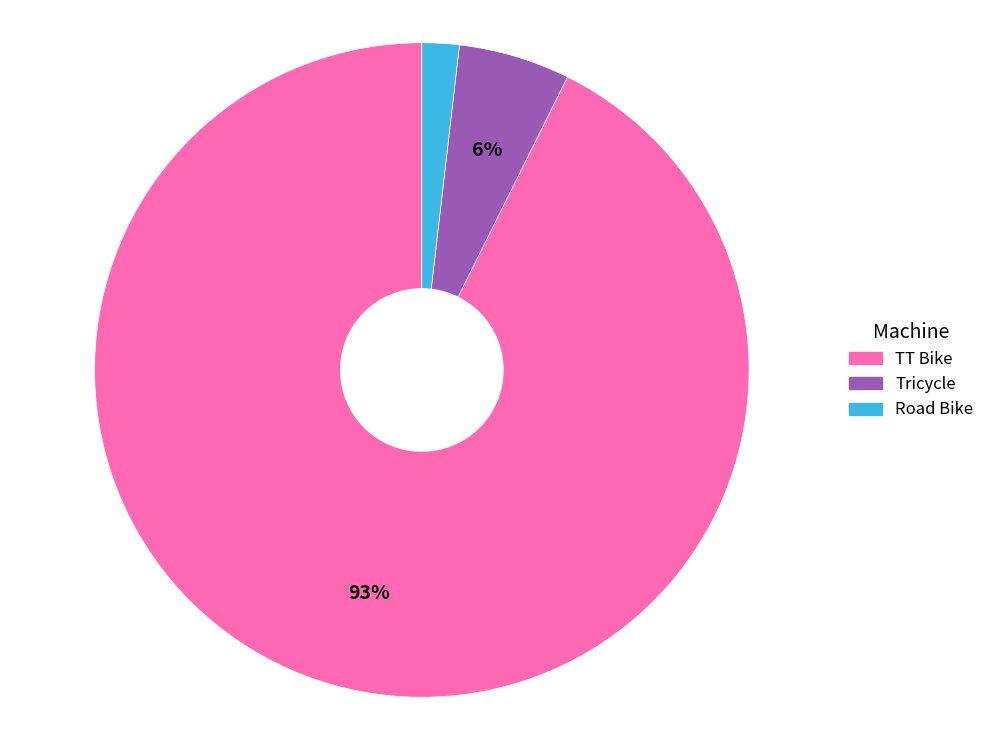

To the nearest percent, what is the combined percentage of Road Bike and TT Bike?

94%